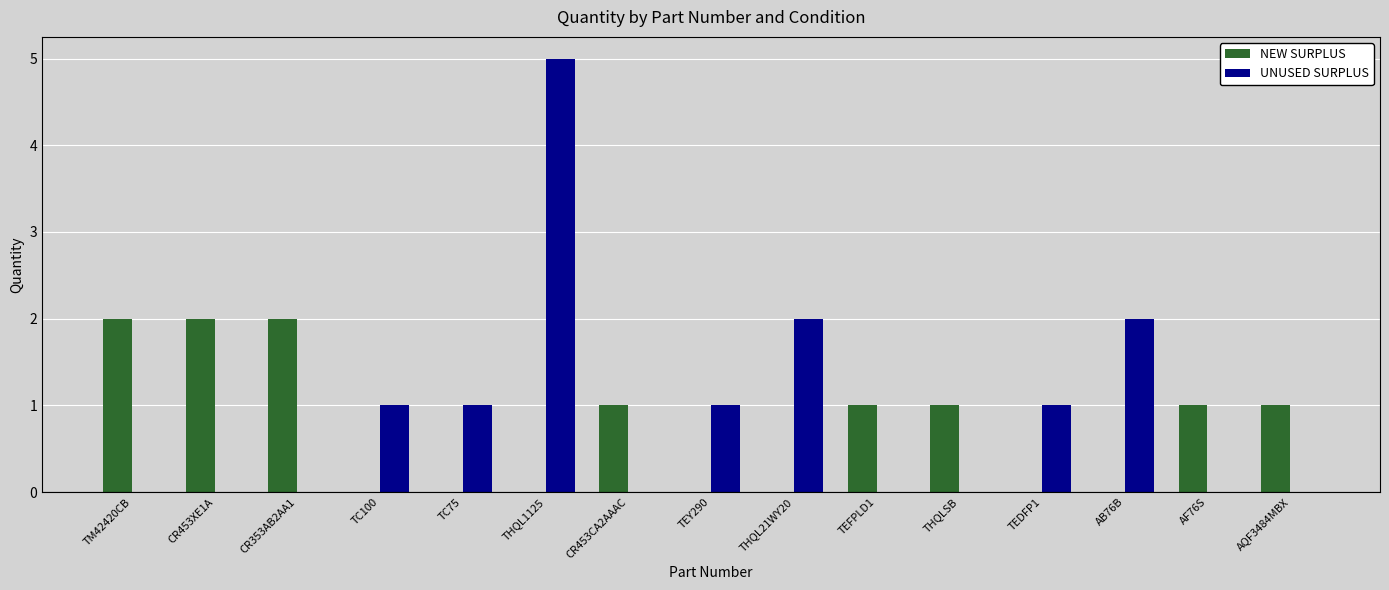

How many series are shown in this chart?

2